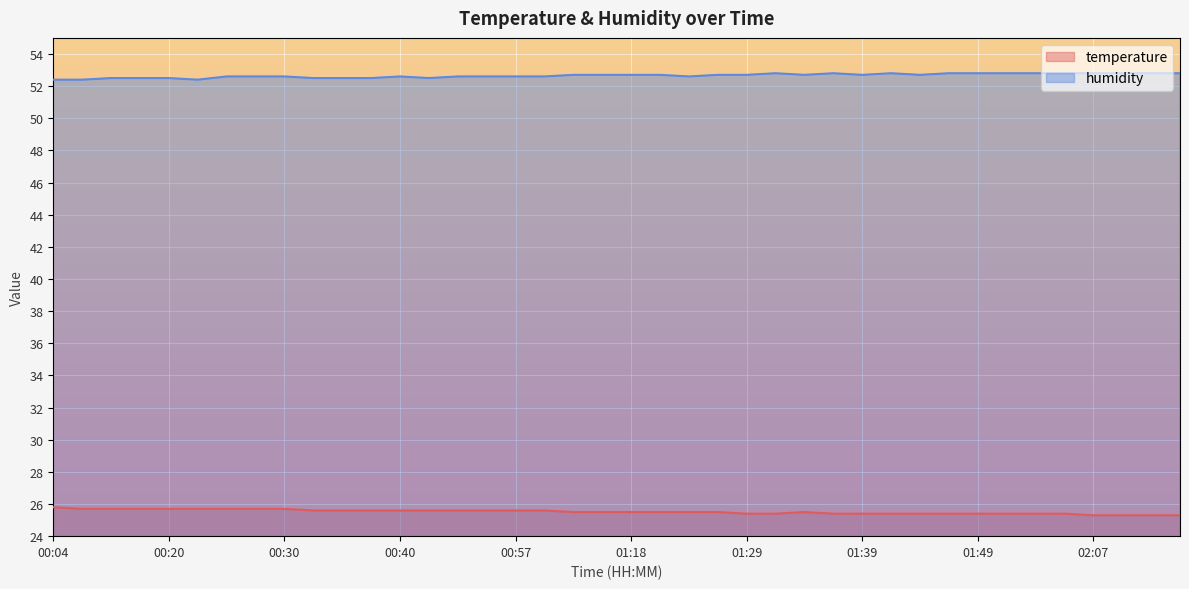

Does the chart display data point markers on the line(s)?

No